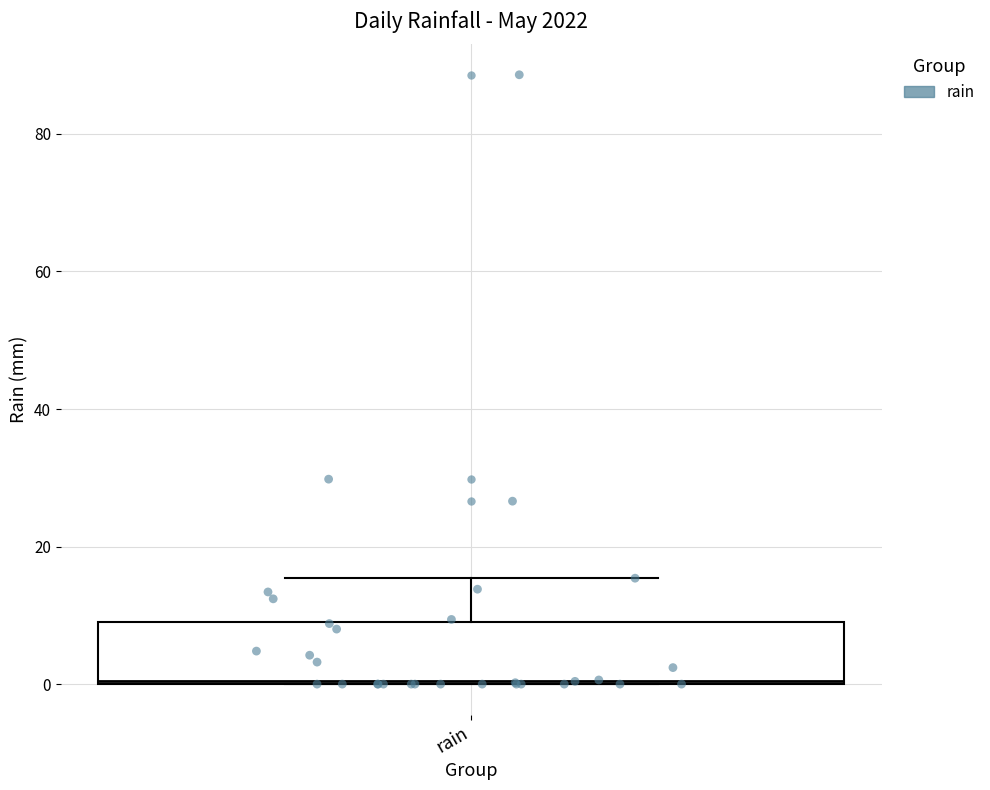

Read this box plot against the y-axis: the position of the median line, the range covered by the box, and the ends of both whiskers. The values are not printed on the chart, so give them approximately, as read against the axis.

median 0, box 0 to 10, whiskers 0 to 16